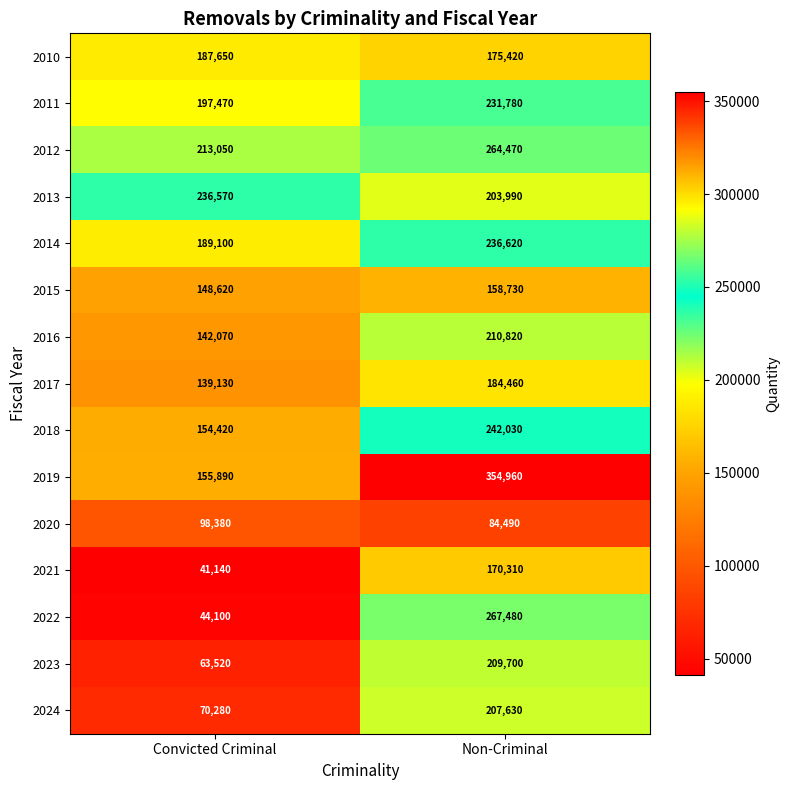

True or false: 2023 has a value of 372615 at Non-Criminal.

False